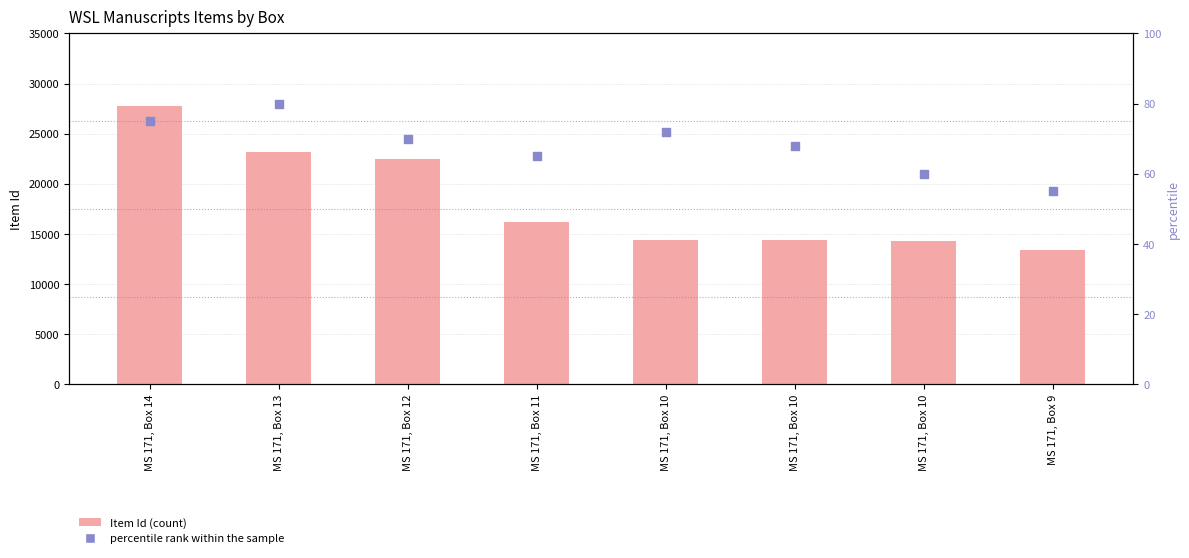

What is the total value across all series at MS 171, Box 14?

27782